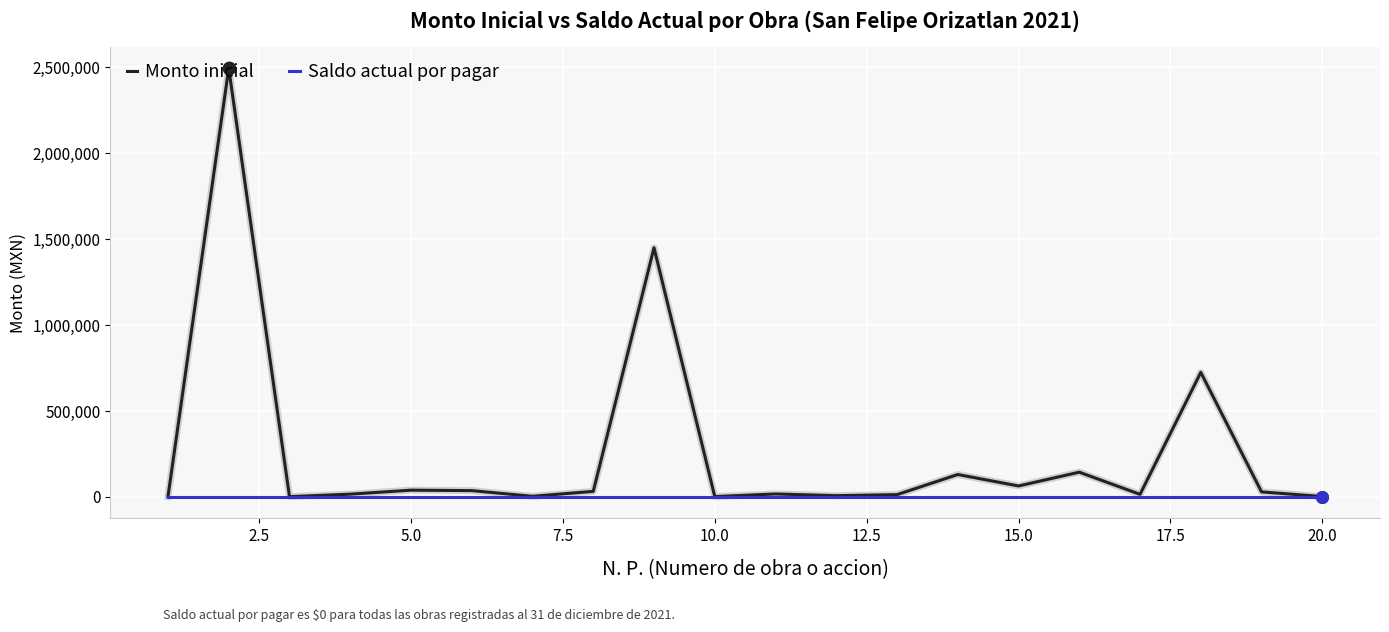

Rank the series by their maximum value, from highest to lowest.

Monto inicial, Saldo actual por pagar